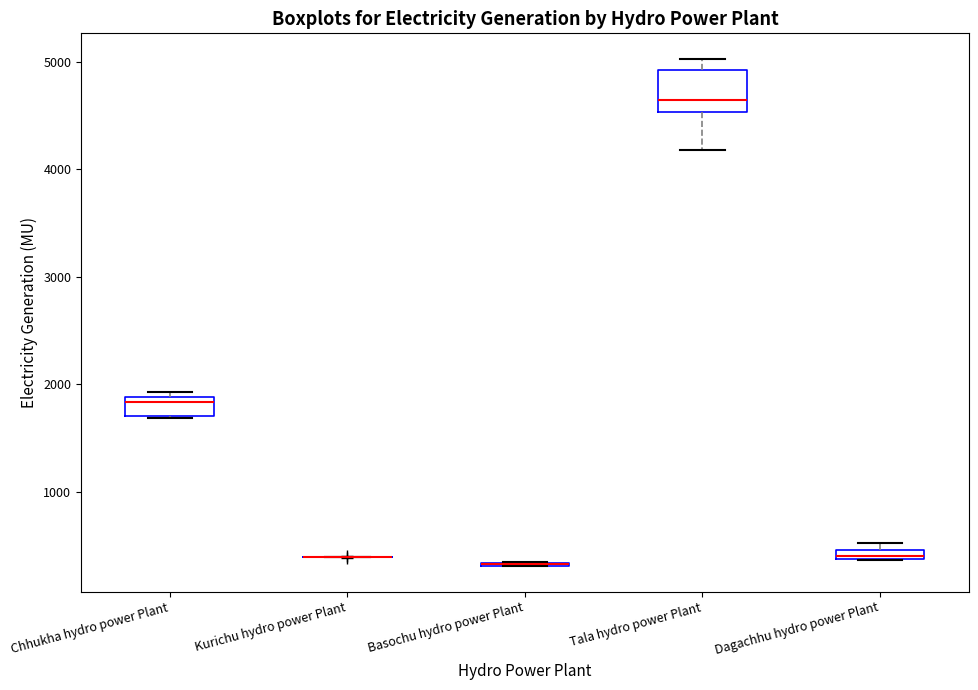

Which box is the tallest, from its lower edge to its upper edge?

Tala hydro power Plant